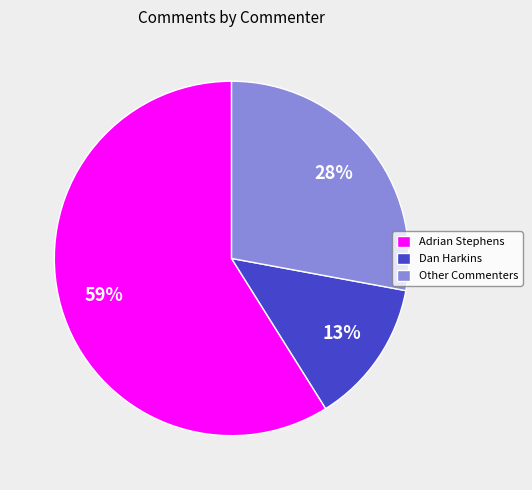

Count the number of slices in the pie.

3